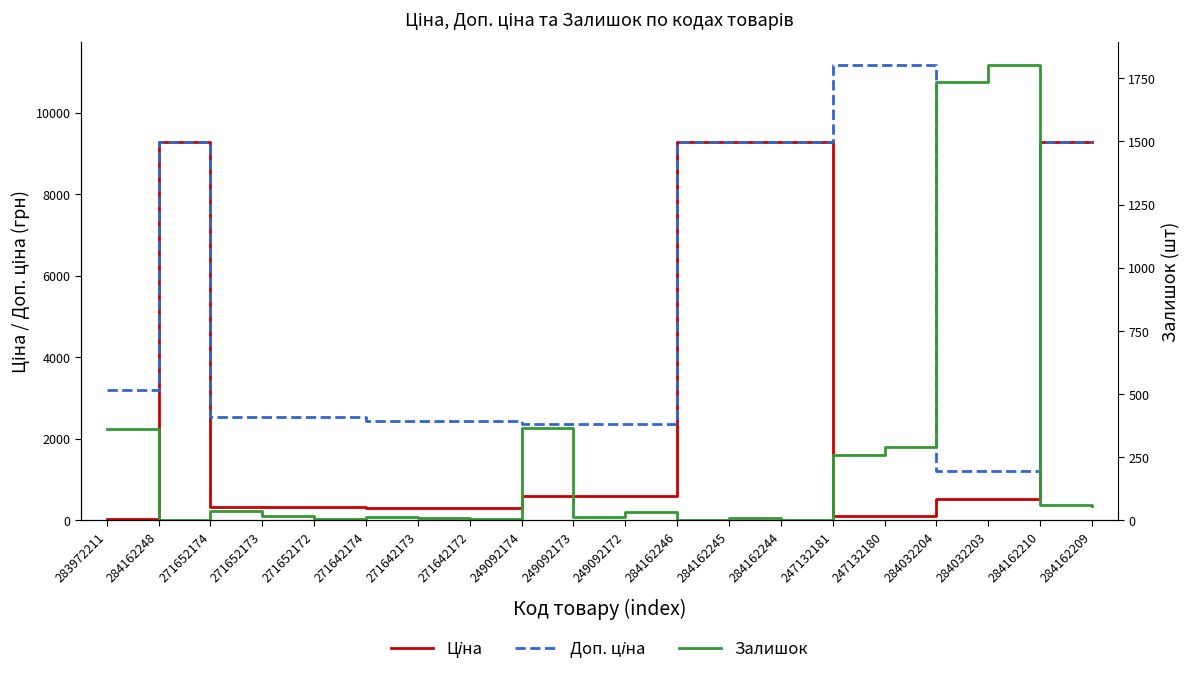

After their last crossing, which series has the higher values: Ціна or Залишок?

Ціна